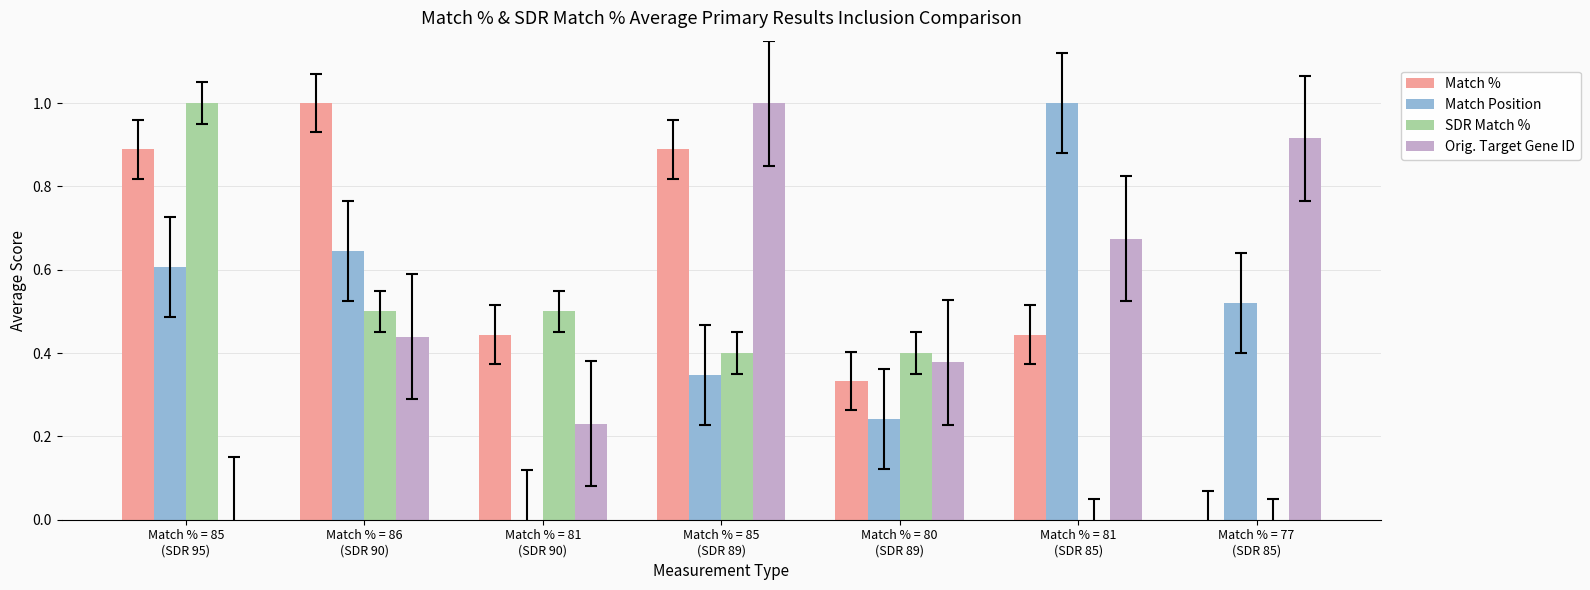

The value of Match % at Match % = 81
(SDR 90) is 0.3. True or false?

False